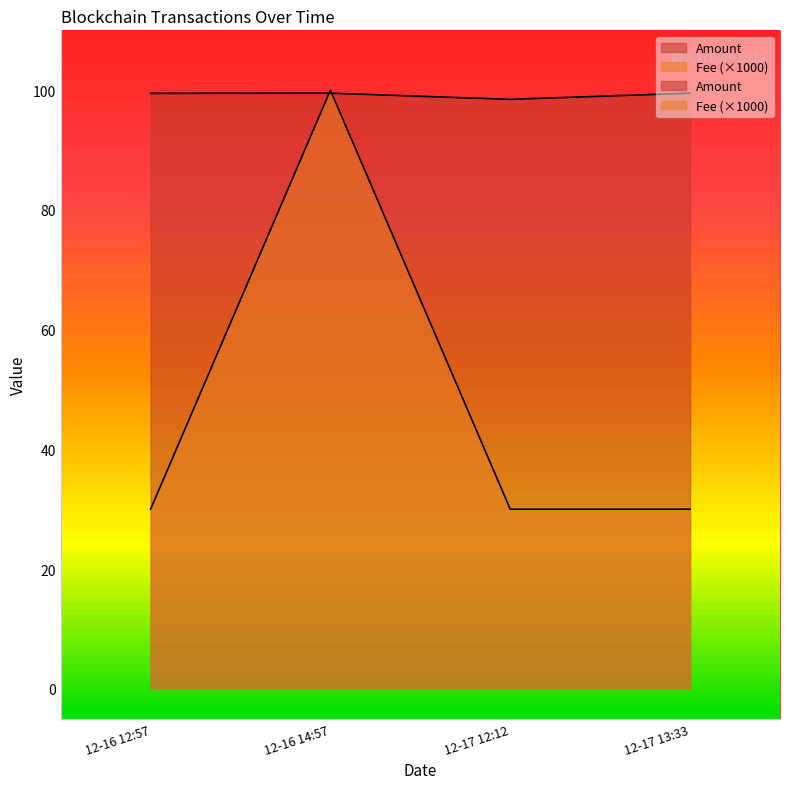

At how many categories does at least one series exceed 73?

4